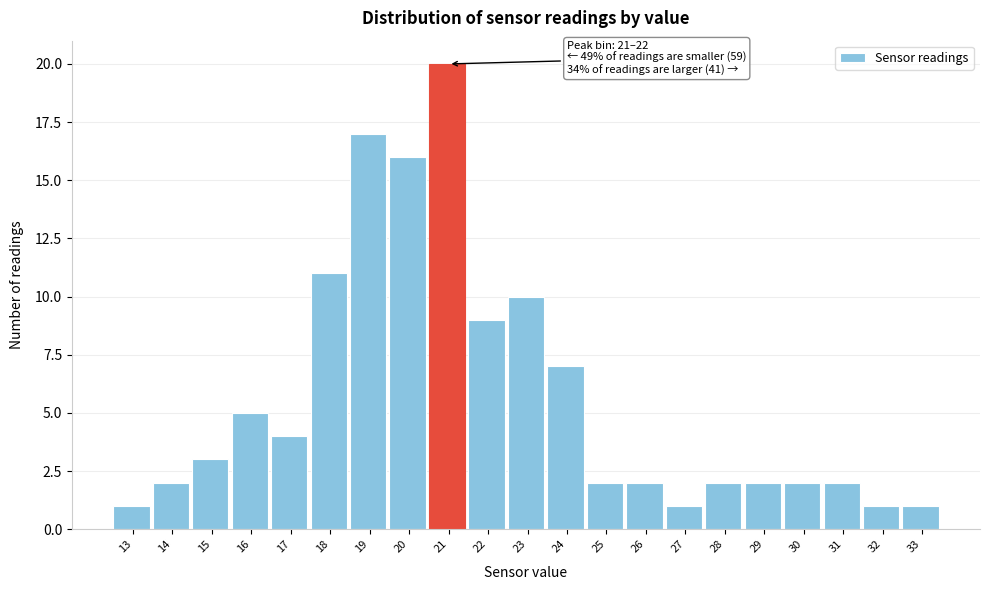

Reading left to right, what are all the values shown in this chart?

1	2	3	5	4	11	17	16	20	9	10	7	2	2	1	2	2	2	2	1	1